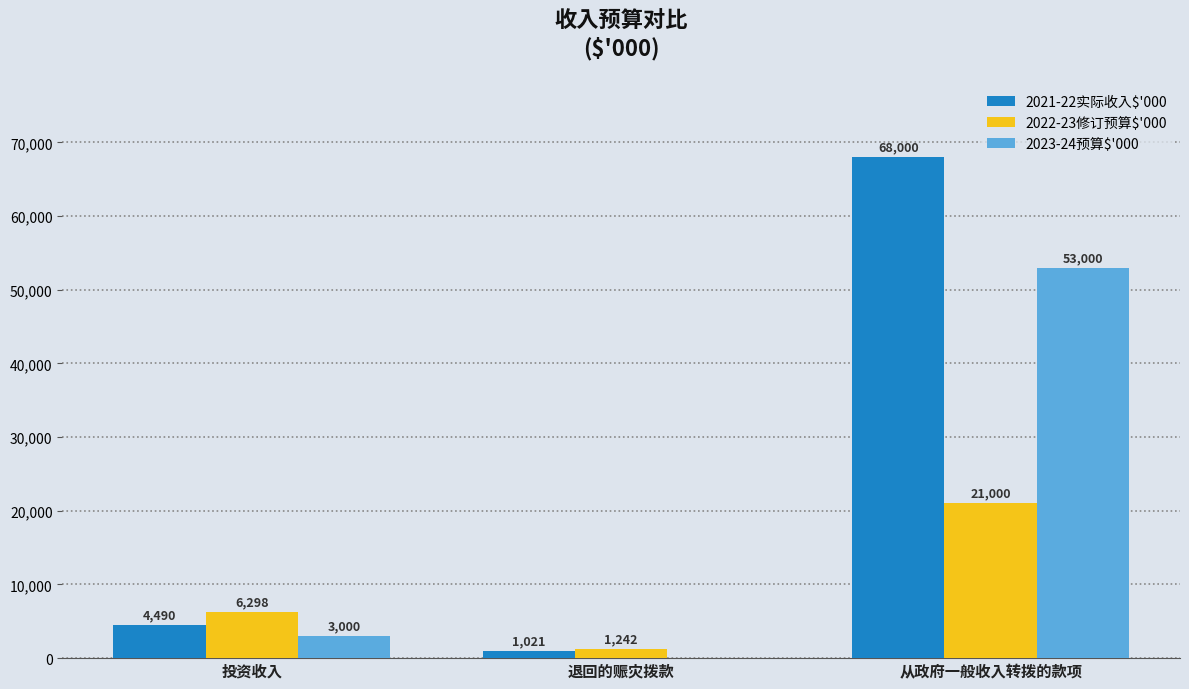

Reading right to left, extract all data points from this chart.

2021-22实际收入$'000: 从政府一般收入转拨的款项=68000	退回的赈灾拨款=1021	投资收入=4490
2022-23修订预算$'000: 从政府一般收入转拨的款项=21000	退回的赈灾拨款=1242	投资收入=6298
2023-24预算$'000: 从政府一般收入转拨的款项=53000	退回的赈灾拨款=0	投资收入=3000